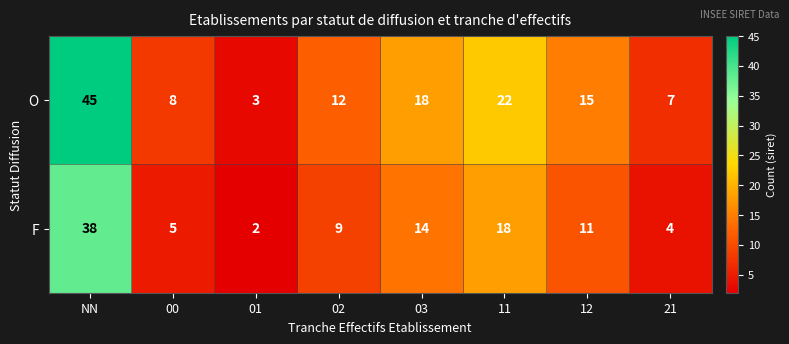

How many categories are shown in the chart?

8